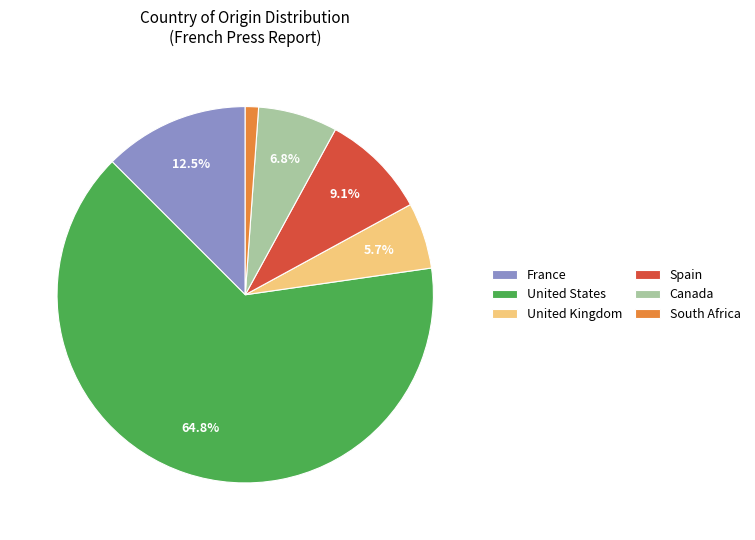

The United States slice represents 29% of the pie. True or false?

False